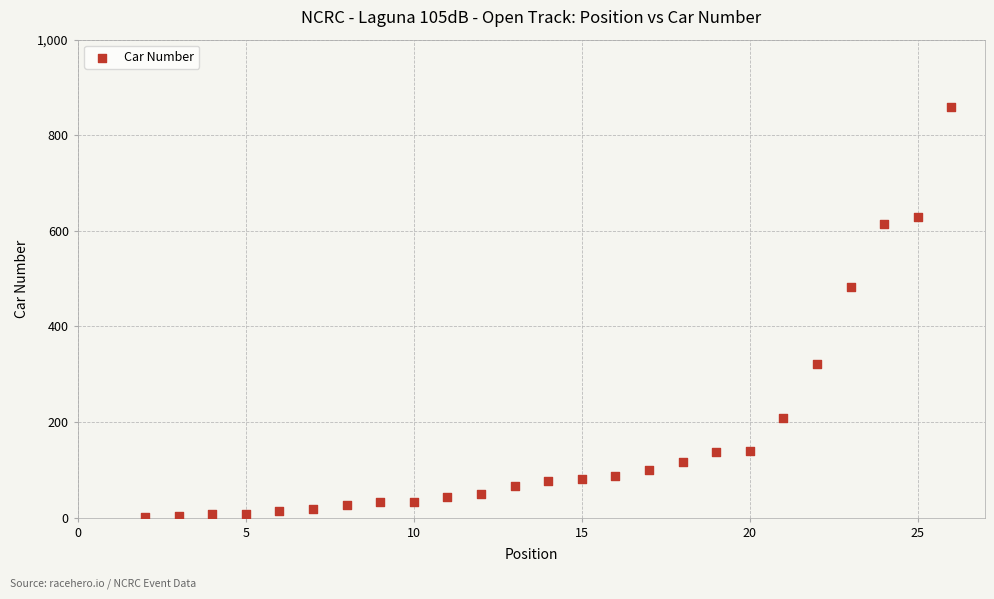

What is the range of X values (max minus min)?

24